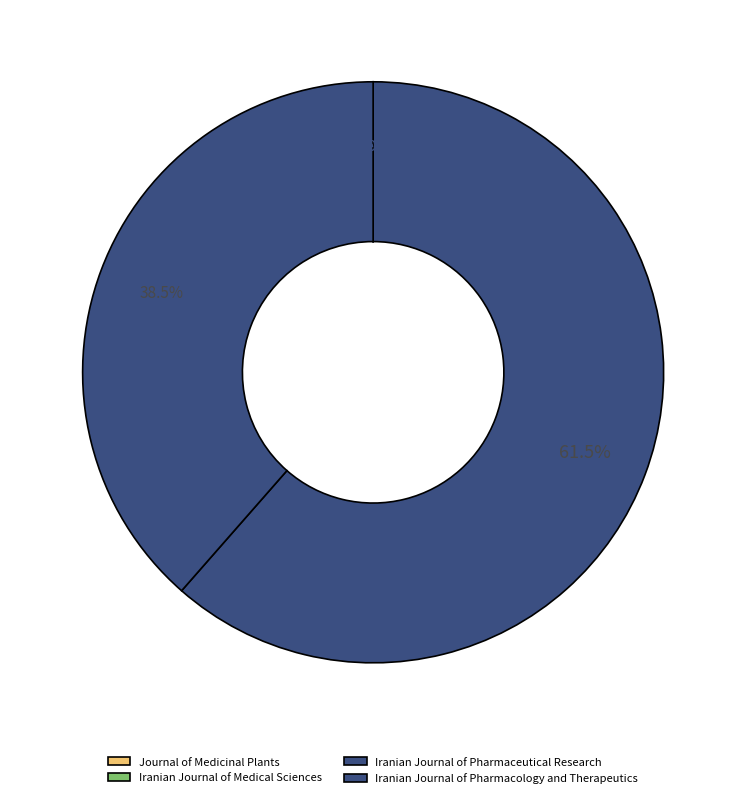

Count the number of slices in the pie.

4